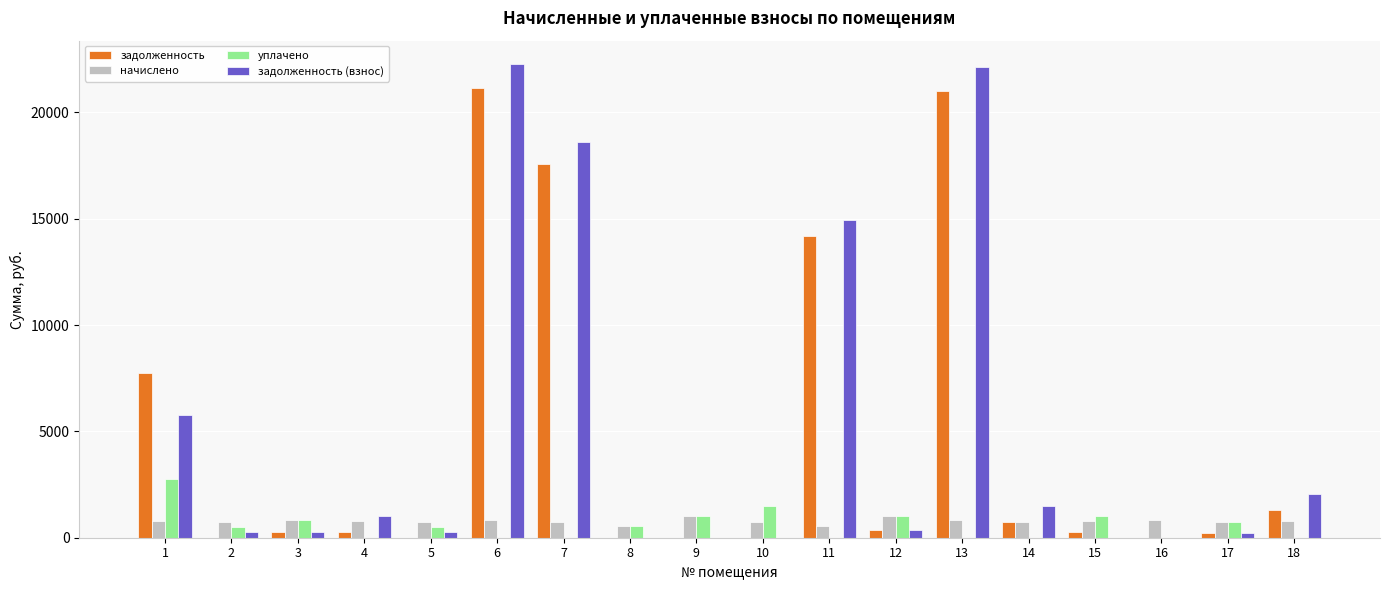

Between 6 and 14, which series saw the biggest shift?

задолженность (взнос)